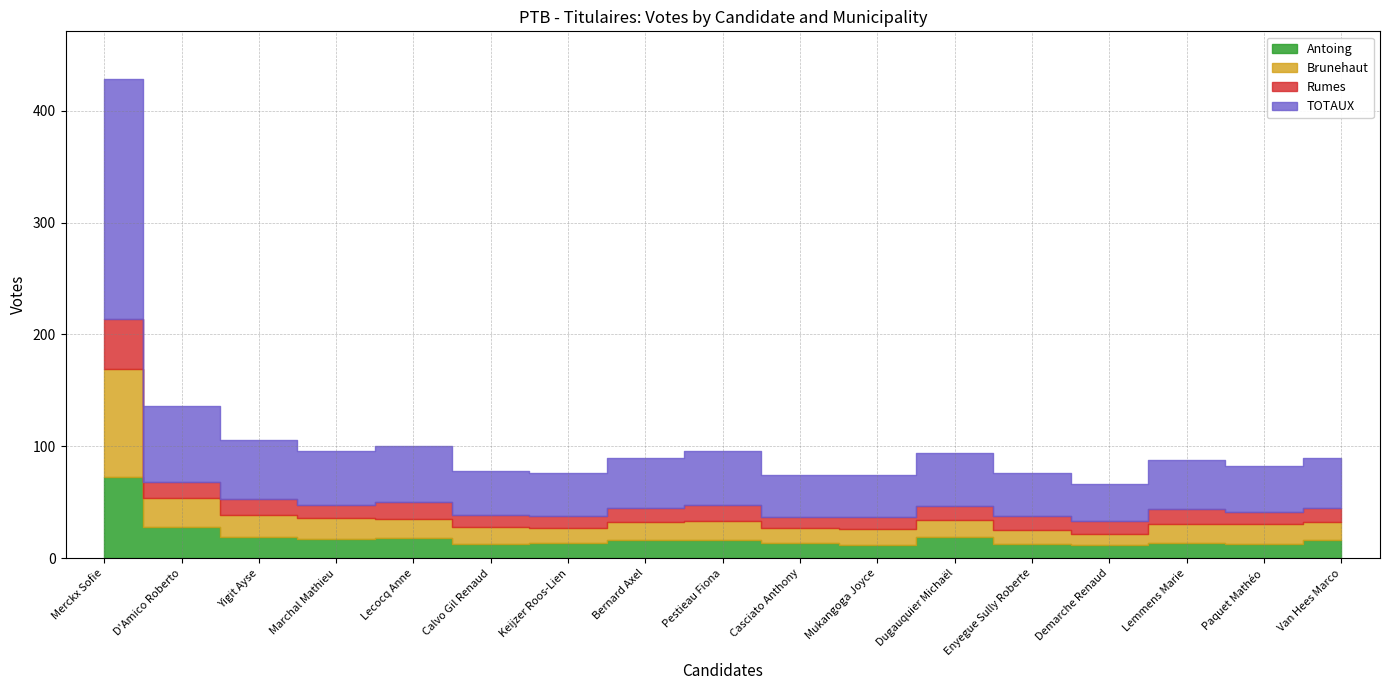

What is the difference between the Brunehaut values at D'Amico Roberto and Van Hees Marco?

10